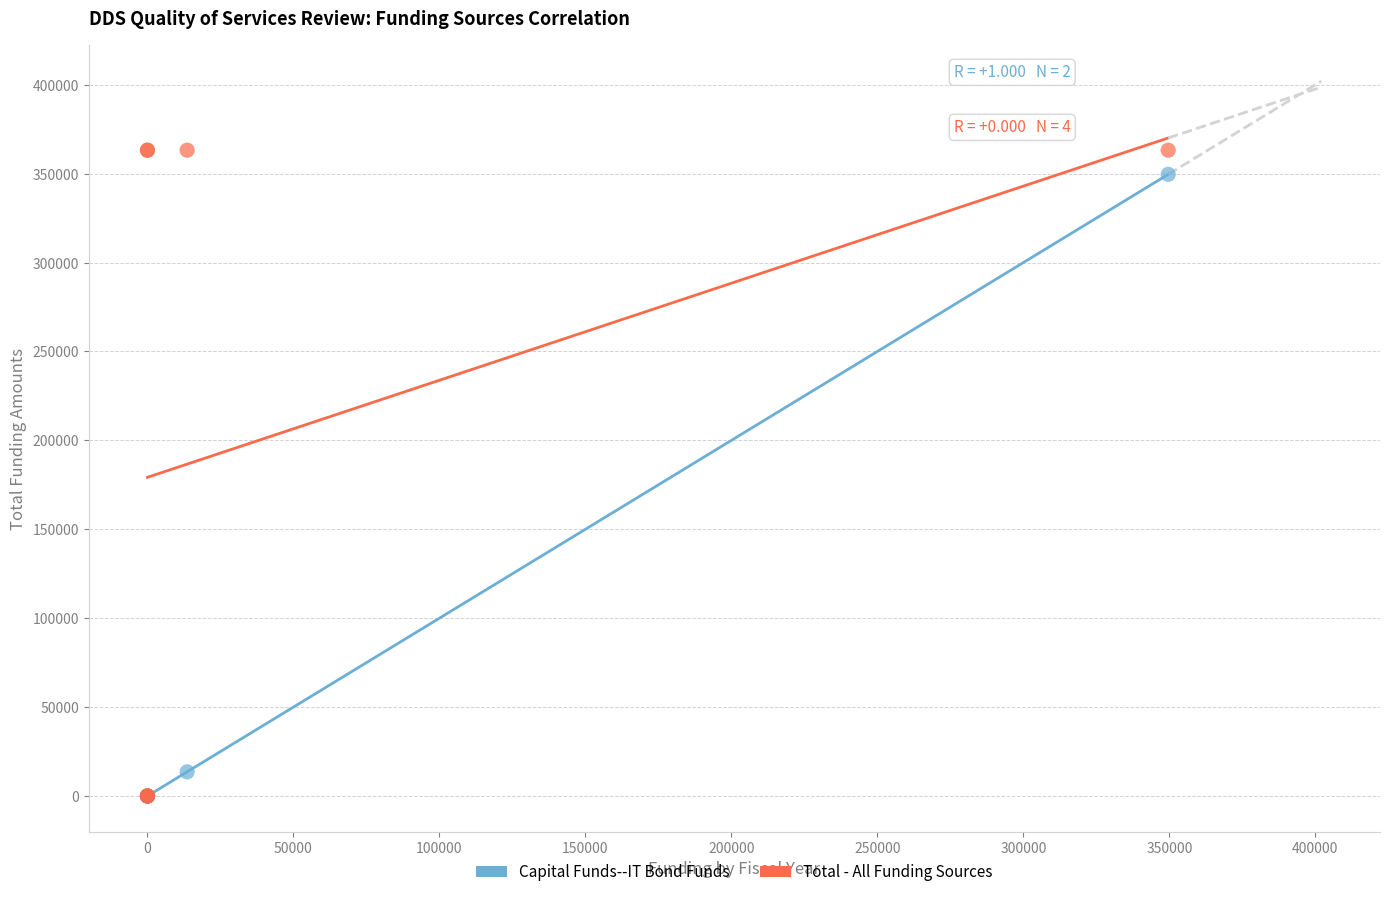

In the Capital Funds--IT Bond Funds series, what Y value is closest to 174795?

13590